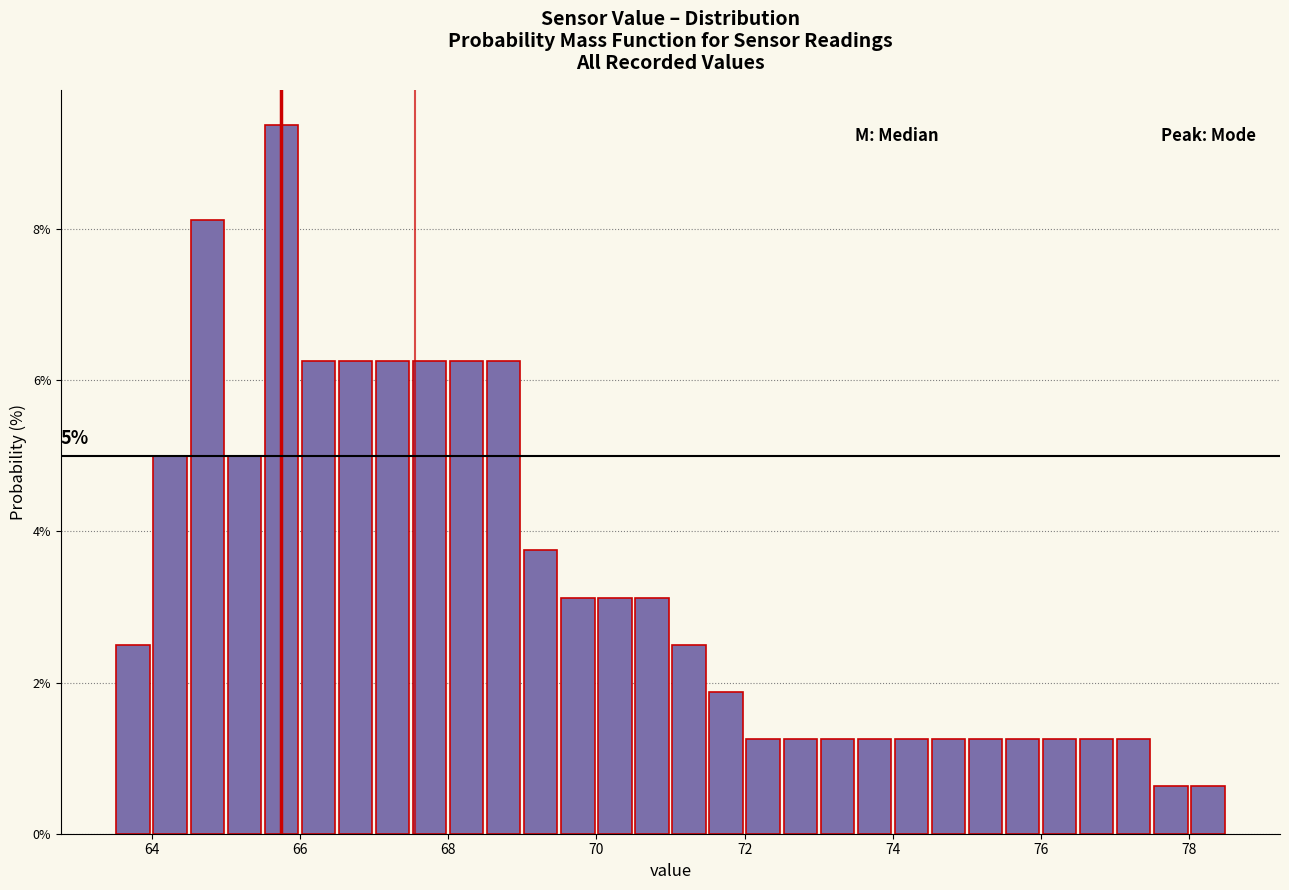

Read against the x-axis, roughly where is the centre of the tallest bar?

65.8